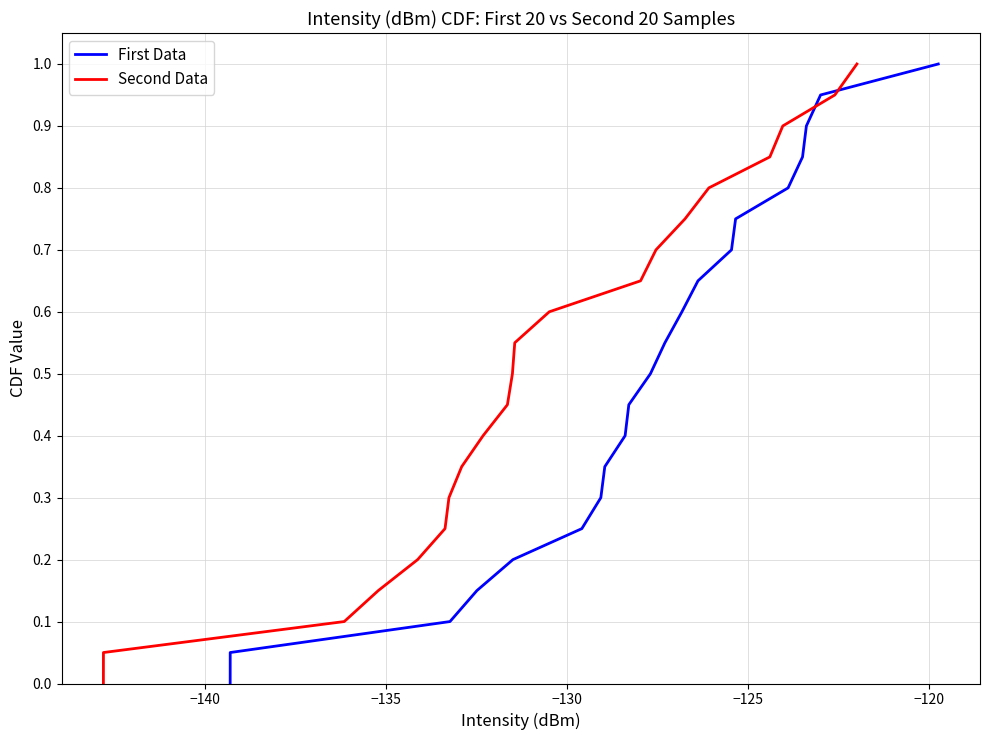

Reading left to right, extract all data points from this chart.

First Data: 0.0	0.1	0.1	0.1	0.2	0.2	0.3	0.3	0.4	0.5	0.5	0.6	0.6	0.7	0.7	0.8	0.8	0.8	0.9	0.9	1.0
Second Data: 0.0	0.1	0.1	0.1	0.2	0.2	0.3	0.3	0.4	0.5	0.5	0.6	0.6	0.7	0.7	0.8	0.8	0.8	0.9	0.9	1.0